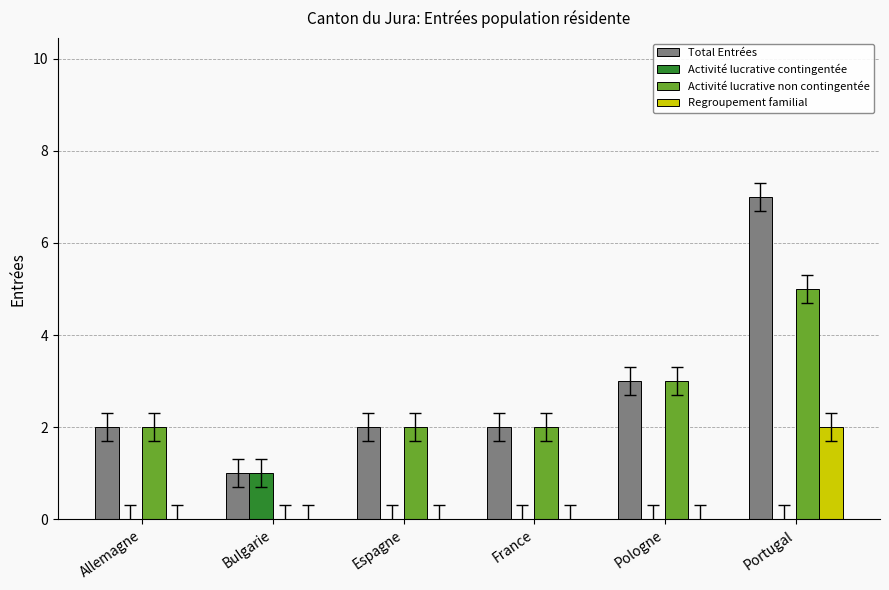

How many Activité lucrative non contingentée values are between 2 and 3?

4